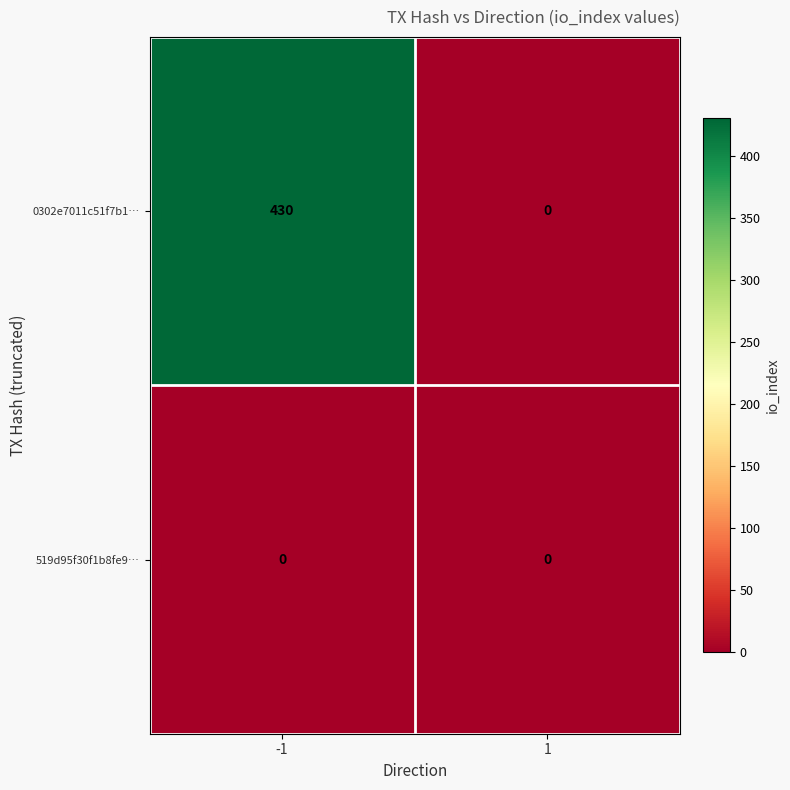

The value of 0302e7011c51f7b1… at -1 is 749. True or false?

False